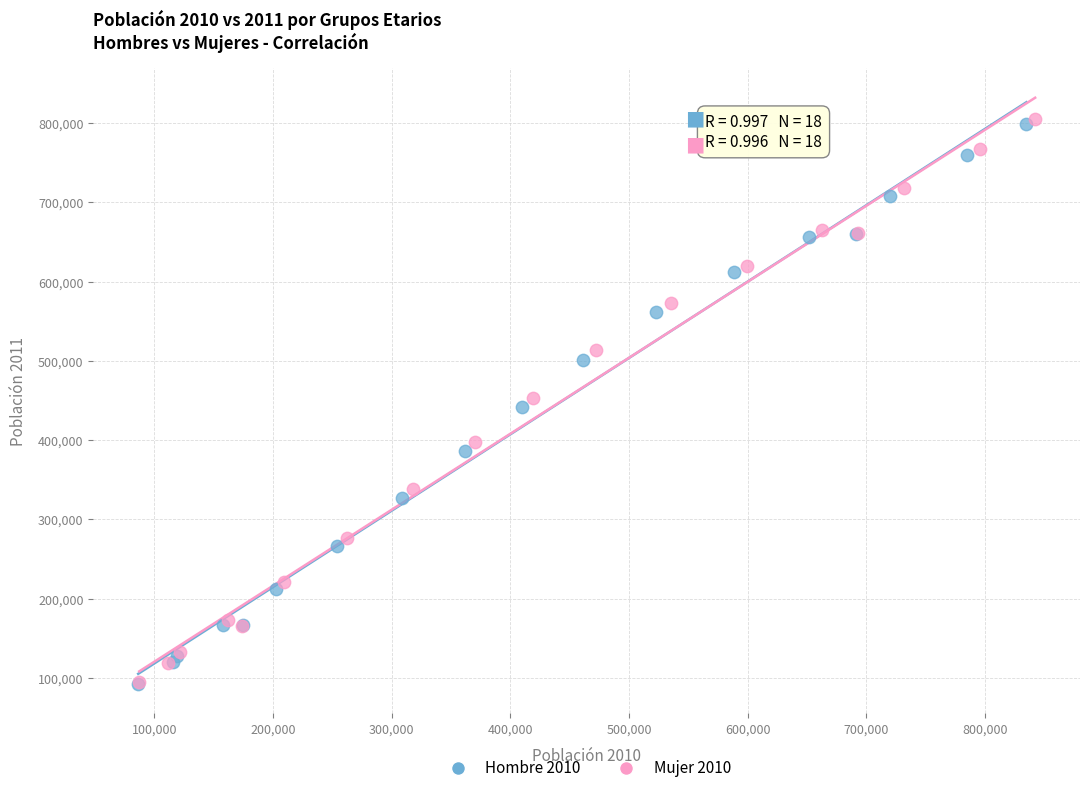

Which series has the largest Y range (max minus min)?

Mujer 2010